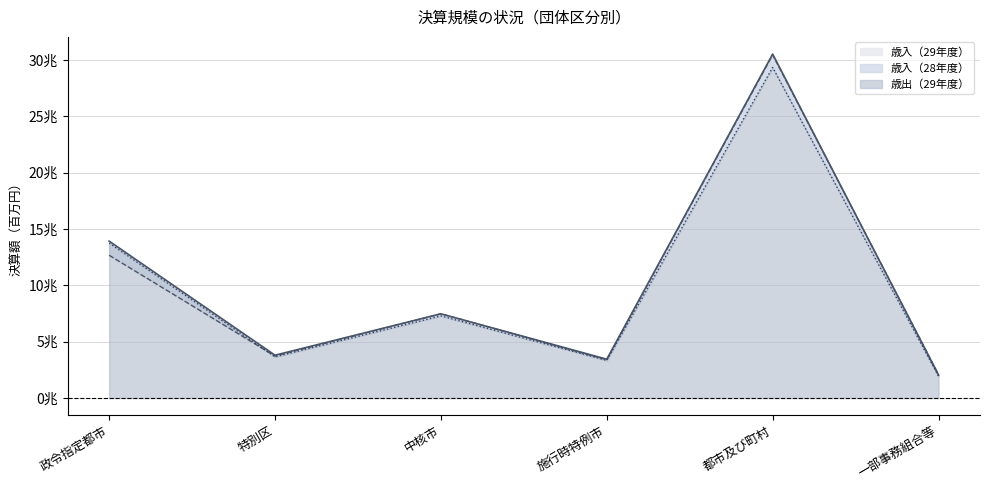

What is the difference between the highest and lowest values at 特別区?

146598